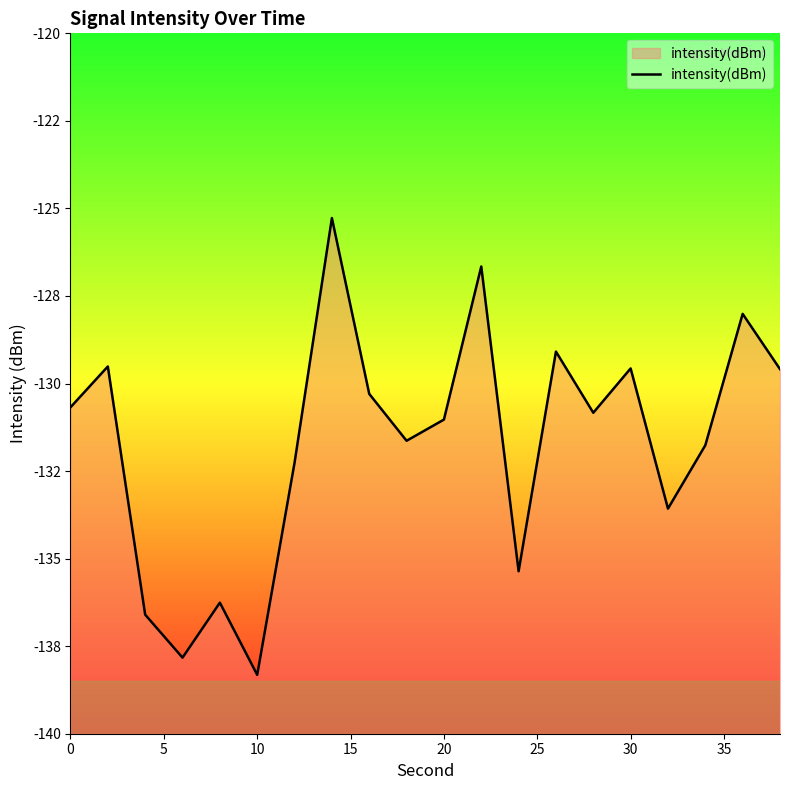

How many data points are above -130?

7